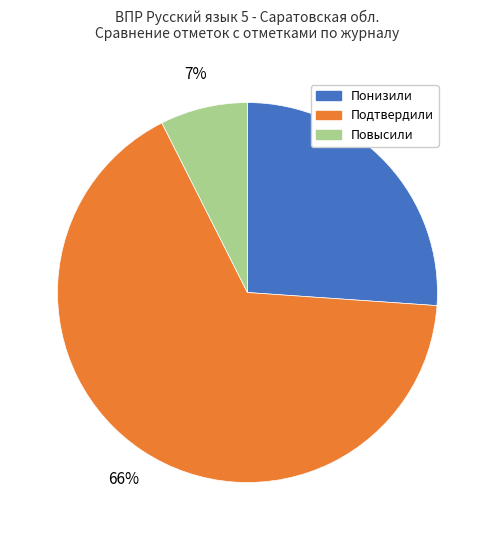

Combined, do Понизили and Повысили account for over 50%?

No